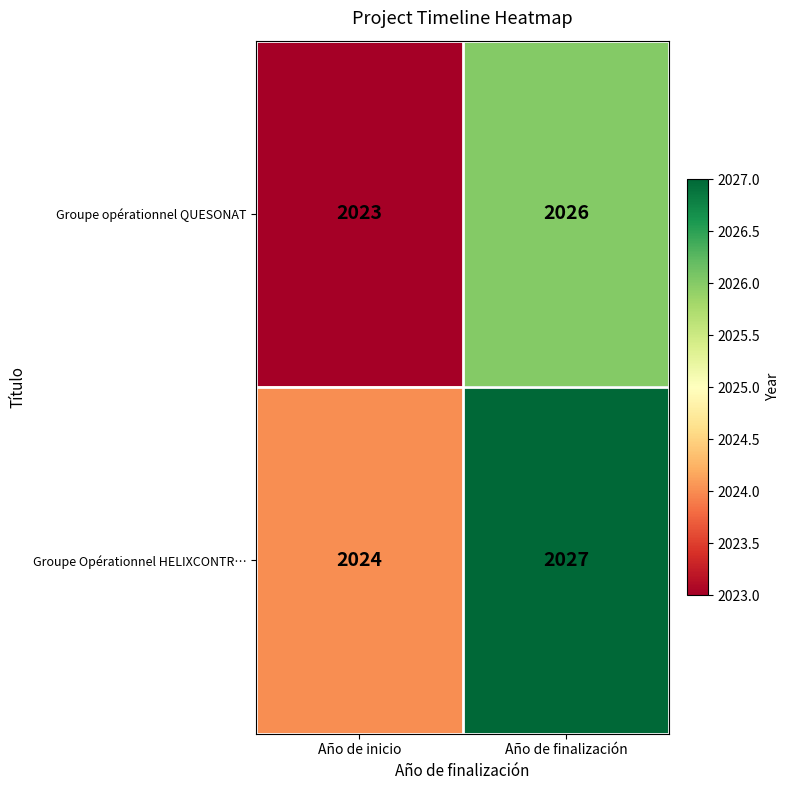

What is the total value across all series at Año de inicio?

4047